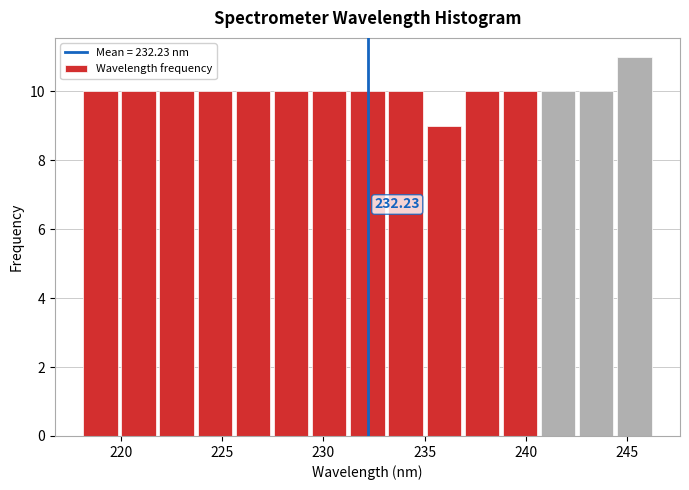

Read against the x-axis, roughly where is the centre of the tallest bar?

245.5